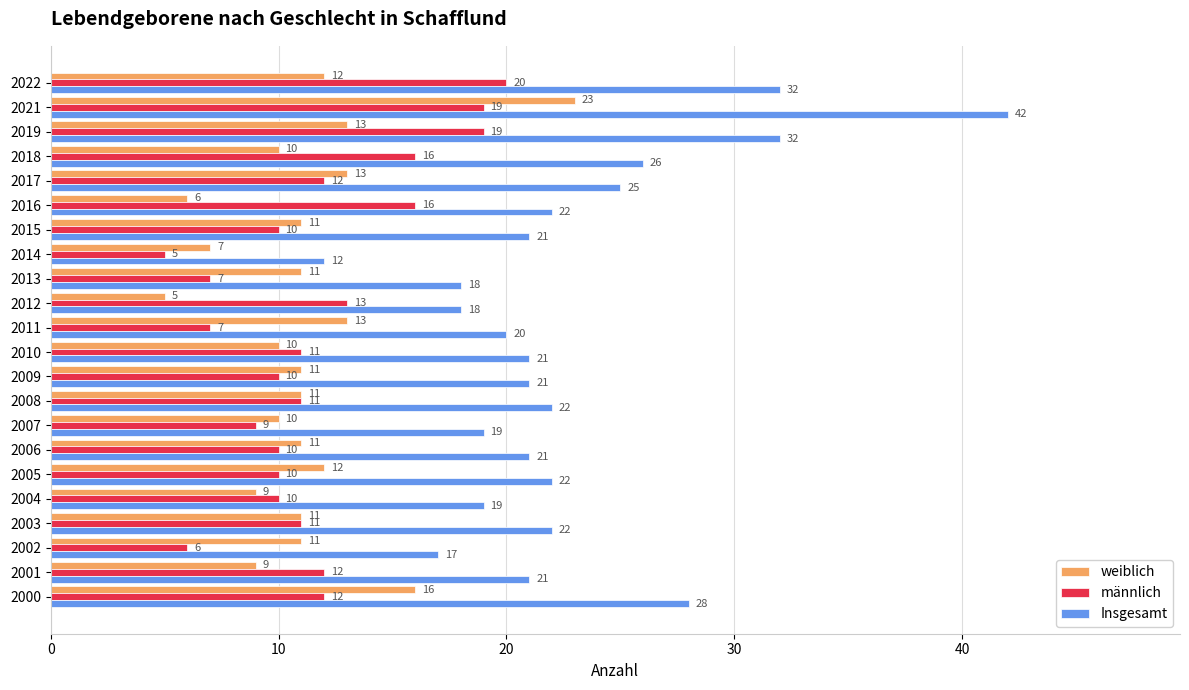

What is the spread (max minus min) of values at 2002?

11